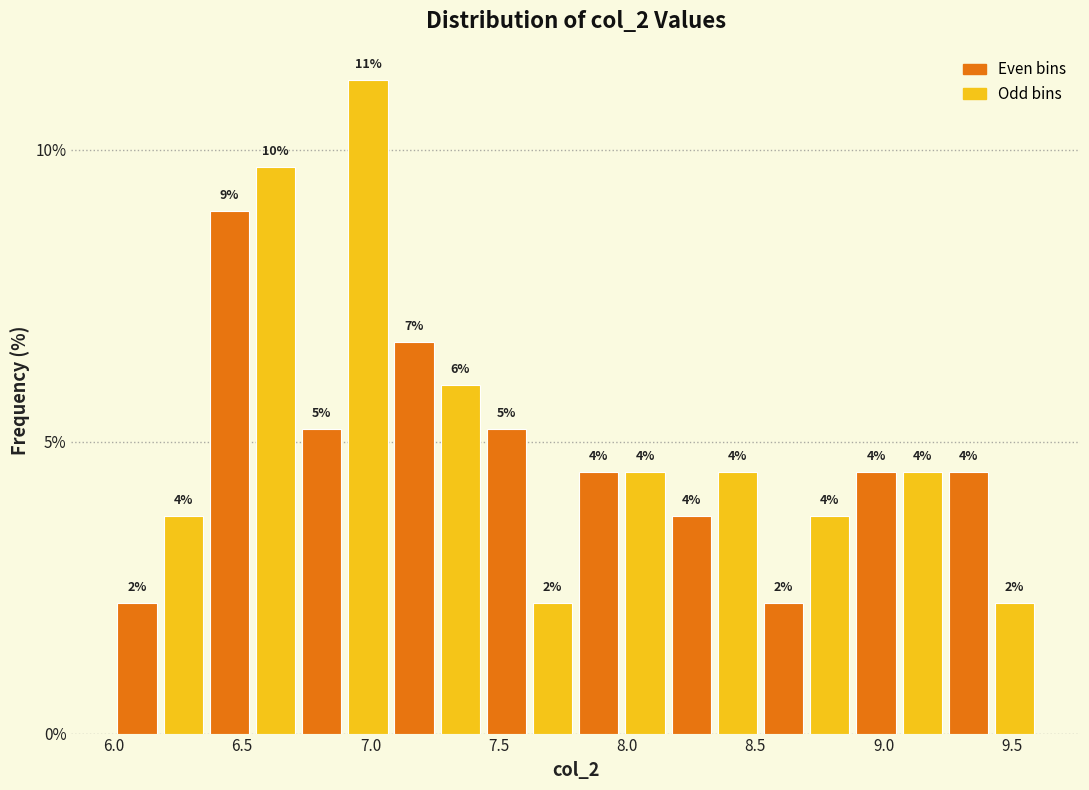

Around what value on the x-axis is the tallest bar? Give the approximate position of its centre, as read against the axis.

7.00